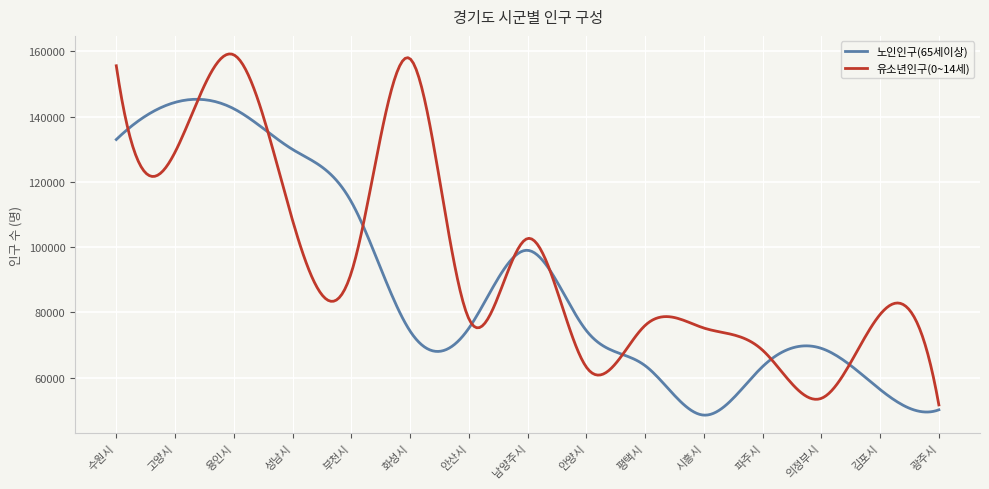

What is the lowest value of the 노인인구(65세이상) series?

48526.2